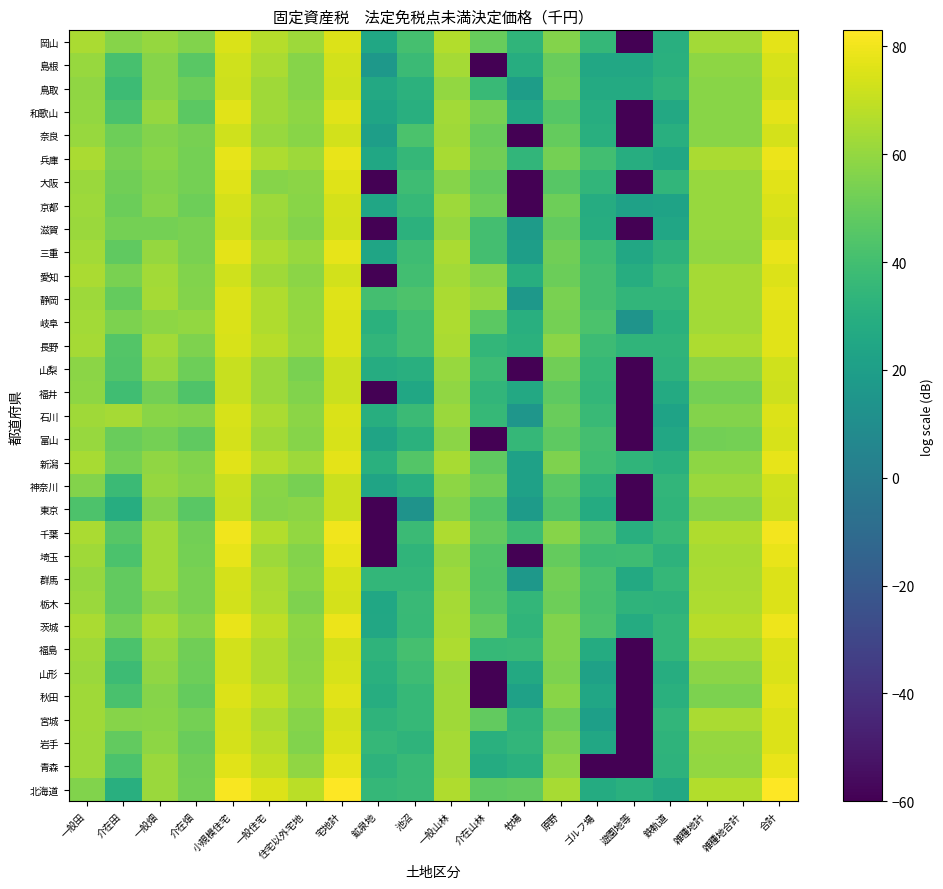

Reading left to right, list all the values displayed in this chart.

北海道: 一般田=56.2	介在田=30.0	一般畑=61.7	介在畑=52.6	小規模住宅=81.6	一般住宅=75.4	住宅以外宅地=68.1	宅地計=82.7	鉱泉地=35.2	池沼=37.1	一般山林=66.1	介在山林=47.4	牧場=48.6	原野=64.5	ゴルフ場=28.2	遊園地等=30.8	鉄軌道=26.2	雑種地計=66.5	雑種地合計=66.5	合計=83.0
青森: 一般田=62.0	介在田=42.7	一般畑=61.5	介在畑=51.8	小規模住宅=76.6	一般住宅=69.6	住宅以外宅地=59.2	宅地計=77.5	鉱泉地=32.4	池沼=36.5	一般山林=63.6	介在山林=28.2	牧場=31.0	原野=58.6	ゴルフ場=-60.0	遊園地等=-60.0	鉄軌道=32.5	雑種地計=59.8	雑種地合計=59.8	合計=78.0
岩手: 一般田=62.0	介在田=48.5	一般畑=58.8	介在畑=50.3	小規模住宅=73.9	一般住宅=67.7	住宅以外宅地=55.9	宅地計=74.9	鉱泉地=35.0	池沼=33.2	一般山林=63.5	介在山林=30.9	牧場=33.9	原野=55.2	ゴルフ場=25.9	遊園地等=-60.0	鉄軌道=32.7	雑種地計=60.3	雑種地合計=60.3	合計=75.7
宮城: 一般田=62.8	介在田=57.3	一般畑=57.8	介在畑=53.0	小規模住宅=73.3	一般住宅=65.7	住宅以外宅地=57.1	宅地計=74.0	鉱泉地=32.9	池沼=35.8	一般山林=62.3	介在山林=48.5	牧場=32.8	原野=51.3	ゴルフ場=20.6	遊園地等=-60.0	鉄軌道=34.4	雑種地計=64.8	雑種地合計=64.8	合計=75.3
秋田: 一般田=62.7	介在田=42.0	一般畑=56.8	介在畑=49.0	小規模住宅=75.5	一般住宅=69.1	住宅以外宅地=59.6	宅地計=76.5	鉱泉地=29.2	池沼=35.6	一般山林=62.5	介在山林=-60.0	牧場=21.8	原野=57.6	ゴルフ場=24.5	遊園地等=-60.0	鉄軌道=30.7	雑種地計=54.7	雑種地合計=54.7	合計=76.9
山形: 一般田=61.5	介在田=38.2	一般畑=59.1	介在畑=51.5	小規模住宅=73.2	一般住宅=66.2	住宅以外宅地=58.6	宅地計=74.1	鉱泉地=30.6	池沼=38.5	一般山林=61.8	介在山林=-60.0	牧場=26.6	原野=54.8	ゴルフ場=21.9	遊園地等=-60.0	鉄軌道=28.9	雑種地計=58.0	雑種地合計=58.0	合計=74.8
福島: 一般田=62.5	介在田=42.4	一般畑=61.2	介在畑=52.1	小規模住宅=73.1	一般住宅=65.9	住宅以外宅地=58.4	宅地計=74.0	鉱泉地=32.8	池沼=40.8	一般山林=65.2	介在山林=35.6	牧場=36.3	原野=55.7	ゴルフ場=28.2	遊園地等=-60.0	鉄軌道=34.6	雑種地計=63.4	雑種地合計=63.4	合計=75.4
茨城: 一般田=64.9	介在田=53.3	一般畑=64.2	介在畑=56.9	小規模住宅=78.2	一般住宅=68.6	住宅以外宅地=58.8	宅地計=78.7	鉱泉地=25.7	池沼=36.5	一般山林=64.0	介在山林=49.2	牧場=33.6	原野=56.0	ゴルフ場=42.3	遊園地等=28.2	鉄軌道=34.5	雑種地計=67.9	雑種地合計=67.9	合計=79.5
栃木: 一般田=61.4	介在田=48.6	一般畑=59.0	介在畑=54.1	小規模住宅=73.3	一般住宅=65.4	住宅以外宅地=55.5	宅地計=74.0	鉱泉地=25.3	池沼=36.8	一般山林=63.7	介在山林=44.5	牧場=34.5	原野=51.4	ゴルフ場=41.6	遊園地等=33.2	鉄軌道=32.5	雑種地計=65.2	雑種地合計=65.2	合計=75.2
群馬: 一般田=60.4	介在田=48.4	一般畑=62.9	介在畑=54.1	小規模住宅=73.6	一般住宅=65.1	住宅以外宅地=57.5	宅地計=74.2	鉱泉地=34.6	池沼=34.8	一般山林=61.8	介在山林=43.8	牧場=16.0	原野=52.4	ゴルフ場=41.8	遊園地等=26.8	鉄軌道=35.4	雑種地計=65.0	雑種地合計=65.0	合計=75.4
埼玉: 一般田=62.4	介在田=42.7	一般畑=63.0	介在畑=53.4	小規模住宅=77.7	一般住宅=62.3	住宅以外宅地=56.3	宅地計=77.8	鉱泉地=-60.0	池沼=33.5	一般山林=60.5	介在山林=44.3	牧場=-60.0	原野=49.1	ゴルフ場=38.3	遊園地等=38.6	鉄軌道=32.6	雑種地計=64.2	雑種地合計=64.2	合計=78.4
千葉: 一般田=65.1	介在田=46.0	一般畑=63.4	介在畑=52.7	小規模住宅=79.9	一般住宅=66.4	住宅以外宅地=59.8	宅地計=80.1	鉱泉地=-60.0	池沼=37.6	一般山林=65.5	介在山林=48.5	牧場=38.6	原野=56.8	ゴルフ場=44.1	遊園地等=30.1	鉄軌道=36.4	雑種地計=65.8	雑種地合計=65.8	合計=80.6
東京: 一般田=43.1	介在田=28.9	一般畑=56.2	介在畑=46.6	小規模住宅=71.1	一般住宅=57.2	住宅以外宅地=58.4	宅地計=71.5	鉱泉地=-60.0	池沼=13.2	一般山林=56.1	介在山林=44.9	牧場=18.5	原野=43.5	ゴルフ場=27.9	遊園地等=-60.0	鉄軌道=33.4	雑種地計=56.9	雑種地合計=56.9	合計=71.9
神奈川: 一般田=56.2	介在田=37.6	一般畑=60.2	介在畑=56.9	小規模住宅=71.4	一般住宅=57.6	住宅以外宅地=53.5	宅地計=71.7	鉱泉地=23.4	池沼=30.3	一般山林=58.7	介在山林=52.1	牧場=21.8	原野=46.2	ゴルフ場=32.5	遊園地等=-60.0	鉄軌道=34.4	雑種地計=61.2	雑種地合計=61.3	合計=72.8
新潟: 一般田=64.4	介在田=53.0	一般畑=59.2	介在畑=55.7	小規模住宅=76.6	一般住宅=67.0	住宅以外宅地=62.0	宅地計=77.2	鉱泉地=30.6	池沼=45.0	一般山林=64.1	介在山林=48.3	牧場=21.9	原野=55.5	ゴルフ場=39.3	遊園地等=33.3	鉄軌道=30.7	雑種地計=58.7	雑種地合計=58.8	合計=77.8
富山: 一般田=61.0	介在田=50.5	一般畑=53.1	介在畑=47.9	小規模住宅=73.7	一般住宅=62.5	住宅以外宅地=56.9	宅地計=74.1	鉱泉地=23.2	池沼=31.3	一般山林=57.9	介在山林=-60.0	牧場=35.4	原野=47.8	ゴルフ場=40.5	遊園地等=-60.0	鉄軌道=25.8	雑種地計=52.6	雑種地合計=52.9	合計=74.5
石川: 一般田=62.4	介在田=63.9	一般畑=57.3	介在畑=56.3	小規模住宅=74.1	一般住宅=64.7	住宅以外宅地=58.0	宅地計=74.7	鉱泉地=29.6	池沼=37.5	一般山林=61.5	介在山林=35.8	牧場=15.2	原野=50.4	ゴルフ場=37.0	遊園地等=-60.0	鉄軌道=22.8	雑種地計=56.2	雑種地合計=56.3	合計=75.6
福井: 一般田=58.8	介在田=39.3	一般畑=52.4	介在畑=43.9	小規模住宅=70.9	一般住宅=61.4	住宅以外宅地=55.8	宅地計=71.5	鉱泉地=-60.0	池沼=25.2	一般山林=59.5	介在山林=34.3	牧場=26.4	原野=47.8	ゴルフ場=34.4	遊園地等=-60.0	鉄軌道=27.3	雑種地計=52.9	雑種地合計=52.9	合計=72.1
山梨: 一般田=58.2	介在田=44.2	一般畑=61.0	介在畑=51.4	小規模住宅=70.8	一般住宅=61.5	住宅以外宅地=54.3	宅地計=71.4	鉱泉地=28.7	池沼=30.1	一般山林=61.1	介在山林=37.8	牧場=-60.0	原野=52.2	ゴルフ場=36.1	遊園地等=-60.0	鉄軌道=32.7	雑種地計=58.0	雑種地合計=58.0	合計=72.5
長野: 一般田=63.6	介在田=44.5	一般畑=63.0	介在畑=55.5	小規模住宅=74.5	一般住宅=67.9	住宅以外宅地=61.0	宅地計=75.5	鉱泉地=34.2	池沼=39.4	一般山林=64.9	介在山林=34.7	牧場=31.1	原野=58.4	ゴルフ場=38.0	遊園地等=33.3	鉄軌道=33.5	雑種地計=65.2	雑種地合計=65.2	合計=76.7
岐阜: 一般田=63.4	介在田=54.8	一般畑=58.9	介在畑=59.7	小規模住宅=75.0	一般住宅=66.1	住宅以外宅地=60.4	宅地計=75.7	鉱泉地=31.6	池沼=40.0	一般山林=65.3	介在山林=47.0	牧場=30.2	原野=52.9	ゴルフ場=42.4	遊園地等=14.1	鉄軌道=31.1	雑種地計=63.2	雑種地合計=63.2	合計=76.7
静岡: 一般田=61.8	介在田=49.2	一般畑=63.7	介在畑=56.5	小規模住宅=75.3	一般住宅=65.8	住宅以外宅地=59.7	宅地計=75.8	鉱泉地=40.2	池沼=43.0	一般山林=64.9	介在山林=60.2	牧場=16.2	原野=54.0	ゴルフ場=40.5	遊園地等=34.0	鉄軌道=34.2	雑種地計=63.5	雑種地合計=63.5	合計=76.9
愛知: 一般田=64.9	介在田=54.3	一般畑=63.4	介在畑=55.7	小規模住宅=72.9	一般住宅=62.6	住宅以外宅地=57.9	宅地計=73.4	鉱泉地=-60.0	池沼=39.9	一般山林=63.4	介在山林=57.2	牧場=29.5	原野=50.9	ゴルフ場=40.2	遊園地等=29.1	鉄軌道=36.2	雑種地計=63.6	雑種地合計=63.6	合計=75.2
三重: 一般田=63.1	介在田=48.1	一般畑=60.3	介在畑=54.0	小規模住宅=77.1	一般住宅=65.6	住宅以外宅地=61.0	宅地計=77.5	鉱泉地=24.3	池沼=38.3	一般山林=64.8	介在山林=40.3	牧場=20.4	原野=52.1	ゴルフ場=38.8	遊園地等=25.9	鉄軌道=32.7	雑種地計=60.0	雑種地合計=60.1	合計=78.0
滋賀: 一般田=61.2	介在田=53.3	一般畑=53.3	介在畑=54.5	小規模住宅=72.6	一般住宅=61.5	住宅以外宅地=56.5	宅地計=73.0	鉱泉地=-60.0	池沼=32.1	一般山林=60.1	介在山林=40.4	牧場=18.3	原野=48.4	ゴルフ場=29.4	遊園地等=-60.0	鉄軌道=24.8	雑種地計=60.8	雑種地合計=60.8	合計=73.9
京都: 一般田=62.2	介在田=51.0	一般畑=57.3	介在畑=51.3	小規模住宅=73.6	一般住宅=62.1	住宅以外宅地=57.7	宅地計=74.0	鉱泉地=24.7	池沼=36.0	一般山林=62.1	介在山林=51.3	牧場=-60.0	原野=51.4	ゴルフ場=28.4	遊園地等=21.9	鉄軌道=22.8	雑種地計=60.8	雑種地合計=60.8	合計=74.9
大阪: 一般田=61.3	介在田=51.8	一般畑=55.8	介在畑=53.2	小規模住宅=75.8	一般住宅=57.2	住宅以外宅地=57.9	宅地計=75.9	鉱泉地=-60.0	池沼=38.7	一般山林=57.1	介在山林=48.4	牧場=-60.0	原野=46.0	ゴルフ場=34.3	遊園地等=-60.0	鉄軌道=34.1	雑種地計=60.8	雑種地合計=60.8	合計=76.4
兵庫: 一般田=64.6	介在田=53.7	一般畑=57.6	介在畑=53.3	小規模住宅=77.6	一般住宅=65.6	住宅以外宅地=62.2	宅地計=78.0	鉱泉地=25.2	池沼=35.2	一般山林=64.4	介在山林=51.9	牧場=34.3	原野=53.0	ゴルフ場=39.5	遊園地等=29.2	鉄軌道=24.9	雑種地計=64.7	雑種地合計=64.7	合計=78.6
奈良: 一般田=61.1	介在田=51.3	一般畑=56.3	介在畑=53.5	小規模住宅=72.7	一般住宅=60.9	住宅以外宅地=57.7	宅地計=73.1	鉱泉地=20.1	池沼=42.4	一般山林=62.7	介在山林=50.4	牧場=-60.0	原野=49.2	ゴルフ場=30.4	遊園地等=-60.0	鉄軌道=30.4	雑種地計=57.3	雑種地合計=57.4	合計=74.0
和歌山: 一般田=59.8	介在田=41.8	一般畑=60.2	介在畑=47.2	小規模住宅=76.3	一般住宅=62.8	住宅以外宅地=58.9	宅地計=76.6	鉱泉地=23.8	池沼=30.1	一般山林=63.2	介在山林=53.9	牧場=25.5	原野=45.5	ゴルフ場=29.2	遊園地等=-60.0	鉄軌道=26.5	雑種地計=57.5	雑種地合計=57.5	合計=77.0
鳥取: 一般田=59.5	介在田=37.8	一般畑=57.0	介在畑=50.7	小規模住宅=71.9	一般住宅=62.8	住宅以外宅地=57.0	宅地計=72.5	鉱泉地=26.3	池沼=32.1	一般山林=59.8	介在山林=37.0	牧場=19.7	原野=51.7	ゴルフ場=27.7	遊園地等=27.5	鉄軌道=33.1	雑種地計=57.6	雑種地合計=57.7	合計=73.2
島根: 一般田=60.9	介在田=41.2	一般畑=57.0	介在畑=46.5	小規模住宅=72.5	一般住宅=64.7	住宅以外宅地=57.2	宅地計=73.3	鉱泉地=16.2	池沼=37.5	一般山林=63.7	介在山林=-60.0	牧場=29.2	原野=50.2	ゴルフ場=25.9	遊園地等=25.6	鉄軌道=30.5	雑種地計=58.8	雑種地合計=58.8	合計=74.2
岡山: 一般田=65.0	介在田=56.9	一般畑=60.6	介在畑=56.1	小規模住宅=74.8	一般住宅=67.1	住宅以外宅地=62.2	宅地計=75.7	鉱泉地=24.9	池沼=40.7	一般山林=66.8	介在山林=49.7	牧場=33.7	原野=56.3	ゴルフ場=35.1	遊園地等=-60.0	鉄軌道=30.2	雑種地計=63.2	雑種地合計=63.2	合計=76.9